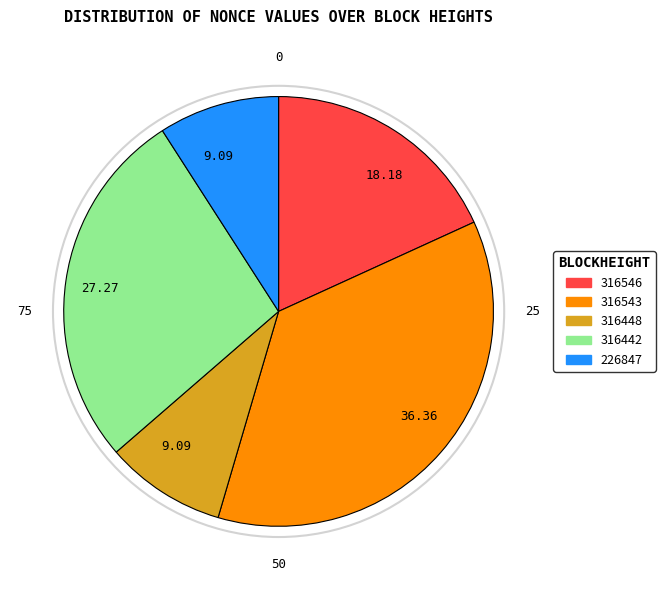

How many slices are in this pie chart?

5